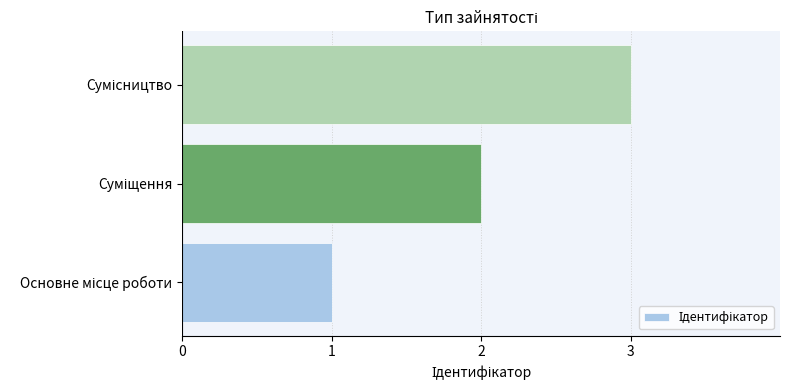

What is the greatest value displayed?

3